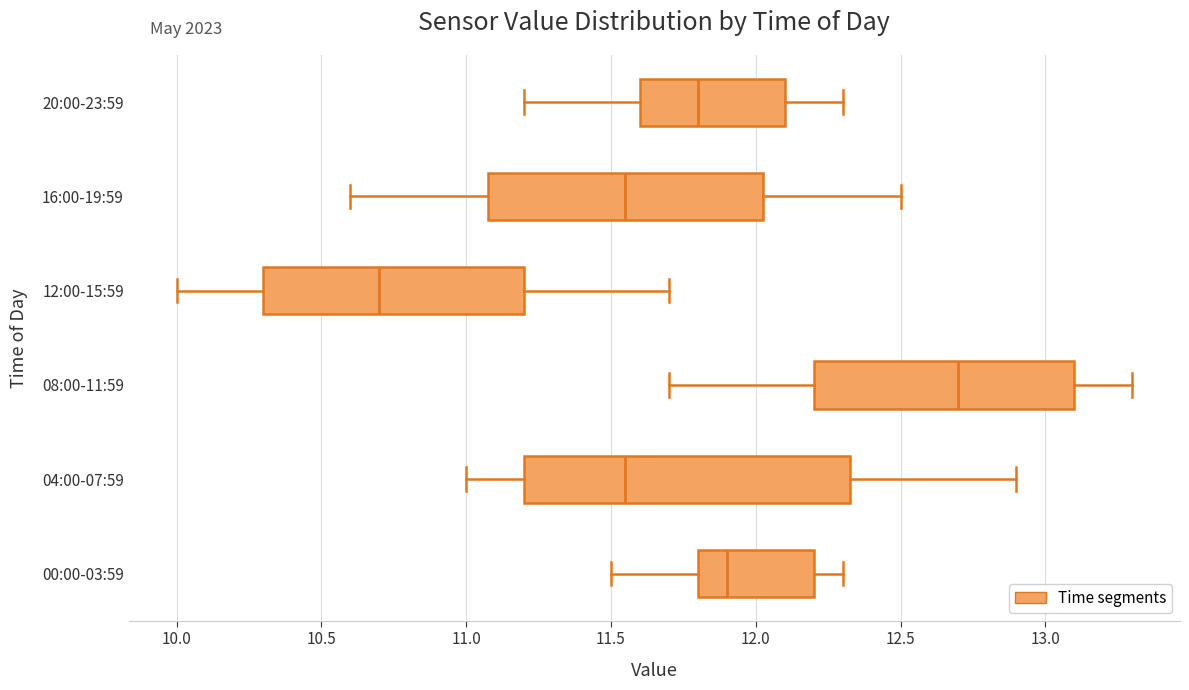

Reading bottom to top, read every box against the x-axis: the position of its median line, the range the box covers, and the ends of its whiskers. The values are not printed on the chart, so give them approximately, as read against the axis.

00:00-03:59: median 11.90, box 11.80 to 12.20, whiskers 11.50 to 12.30
04:00-07:59: median 11.55, box 11.20 to 12.35, whiskers 11.00 to 12.90
08:00-11:59: median 12.70, box 12.20 to 13.10, whiskers 11.70 to 13.30
12:00-15:59: median 10.70, box 10.30 to 11.20, whiskers 10.00 to 11.70
16:00-19:59: median 11.55, box 11.10 to 12.05, whiskers 10.60 to 12.50
20:00-23:59: median 11.80, box 11.60 to 12.10, whiskers 11.20 to 12.30